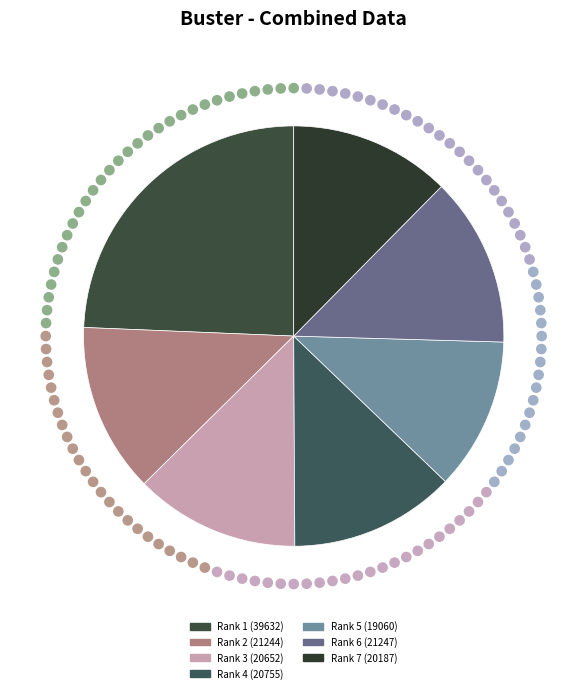

Does any single category account for the majority?

No